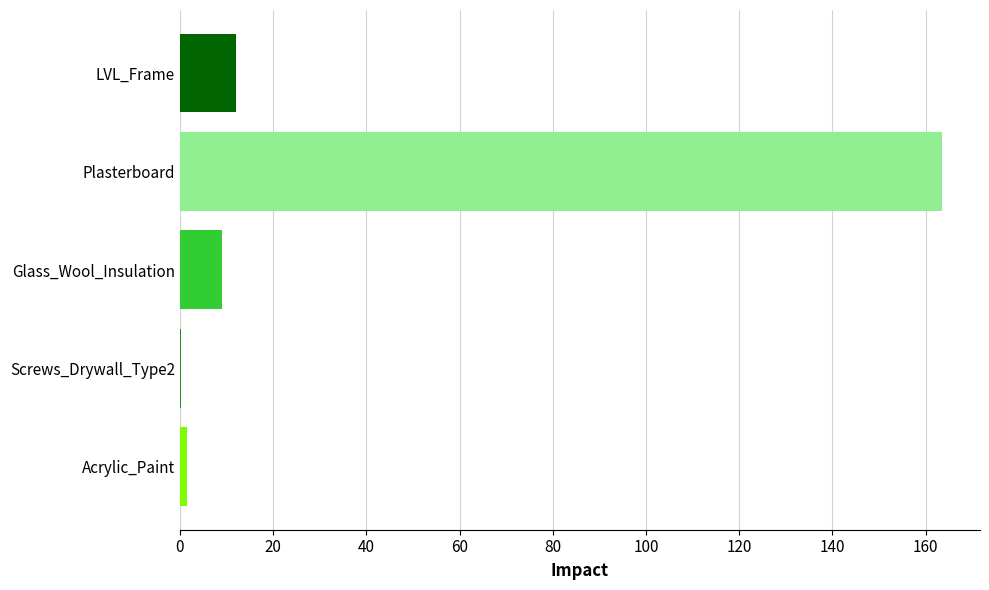

Is it true that the value at Plasterboard is 47.4?

False